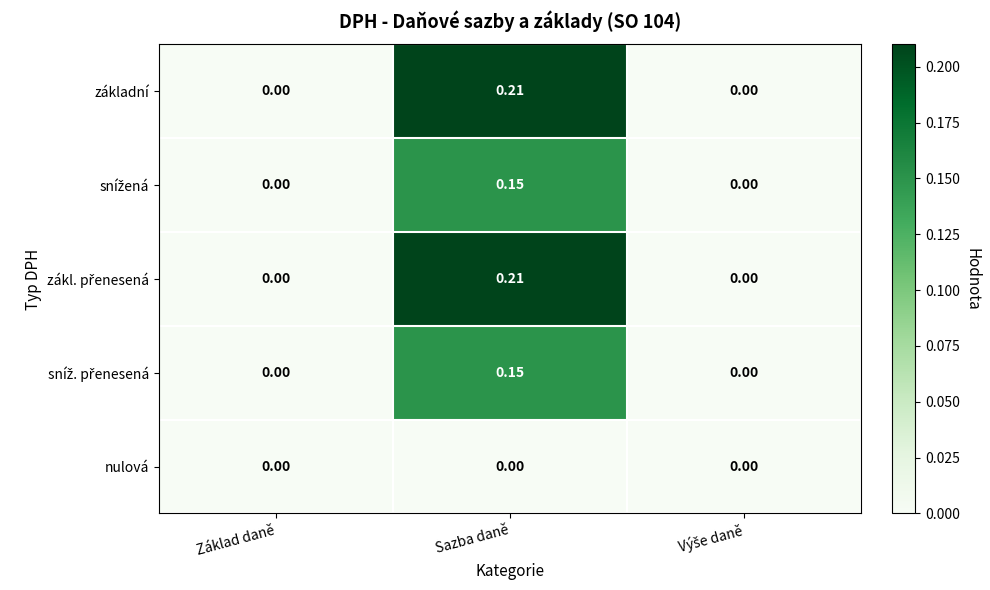

At which category is the sum across all series the highest?

Sazba daně